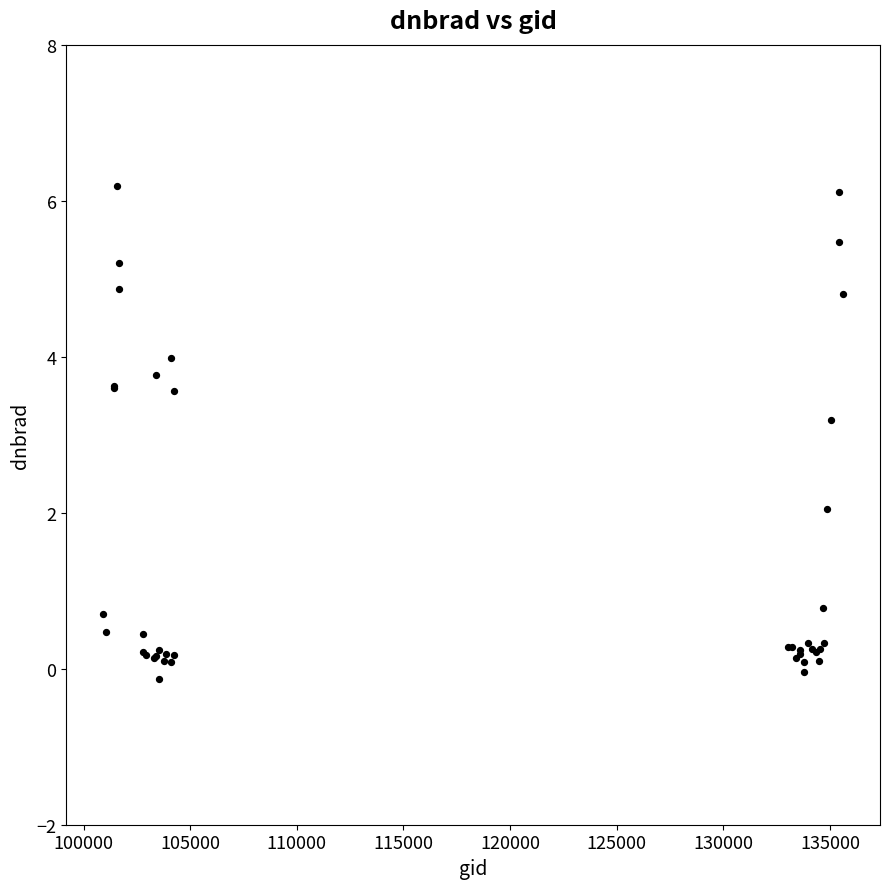

What Y value in the scatter plot is closest to 3?

3.2